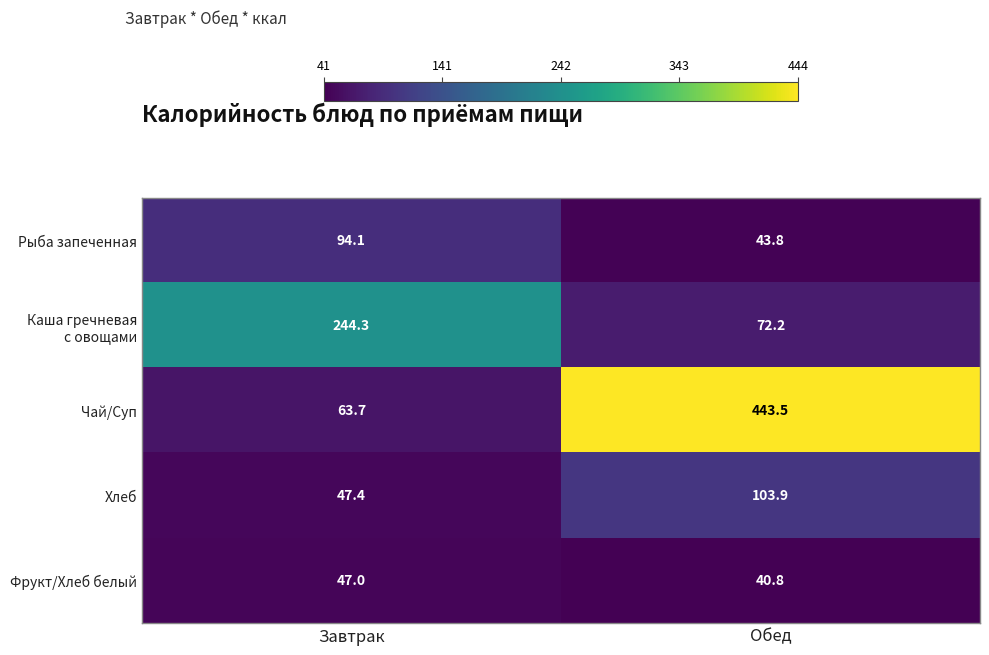

The value of Фрукт/Хлеб белый at Обед is 53.5. True or false?

False